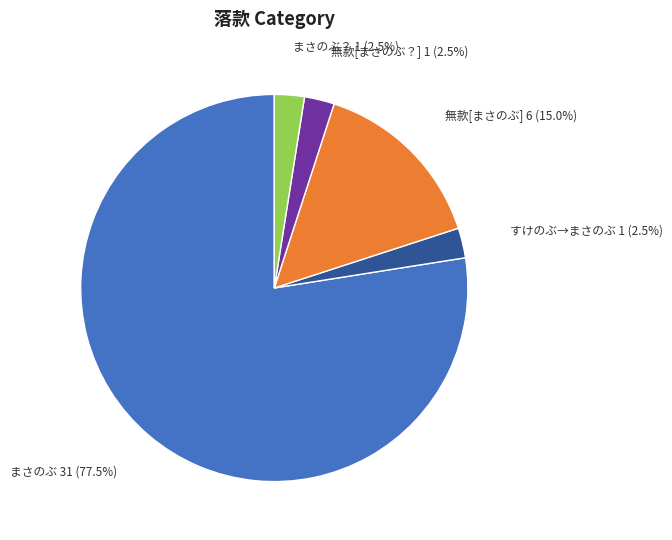

Which slice is the largest?

まさのぶ